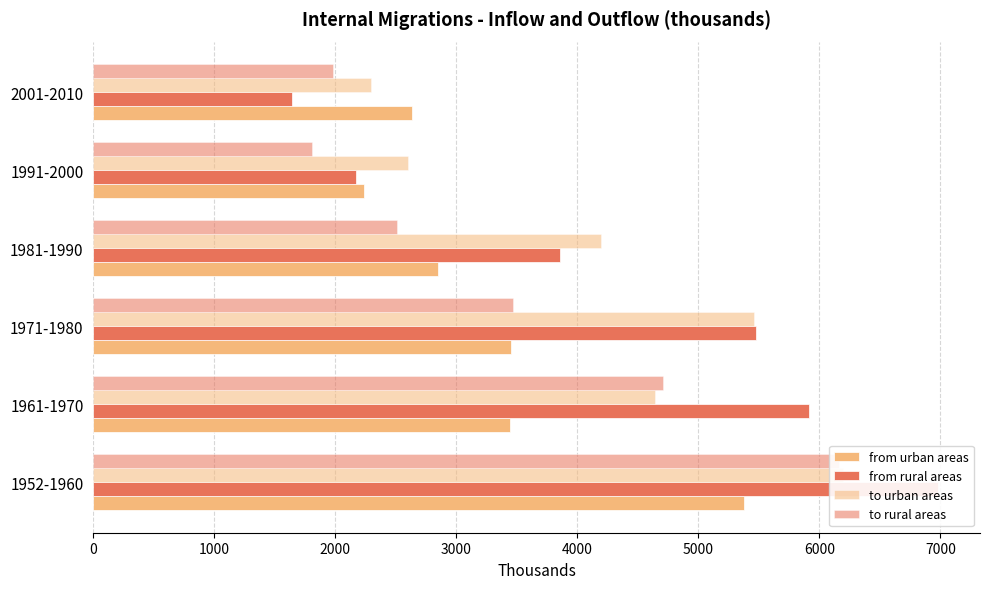

How many bars are there in total?

24